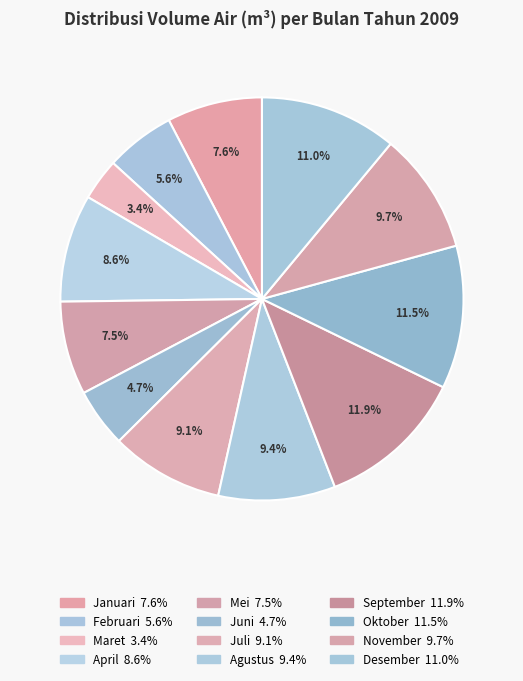

Which category has the biggest portion of the pie?

September